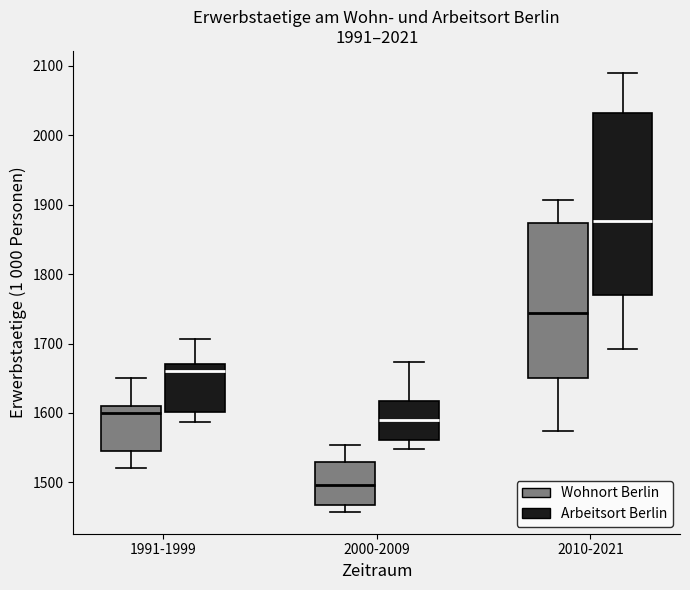

Which box's median line is the lowest?

2000-2009 (Wohnort Berlin)